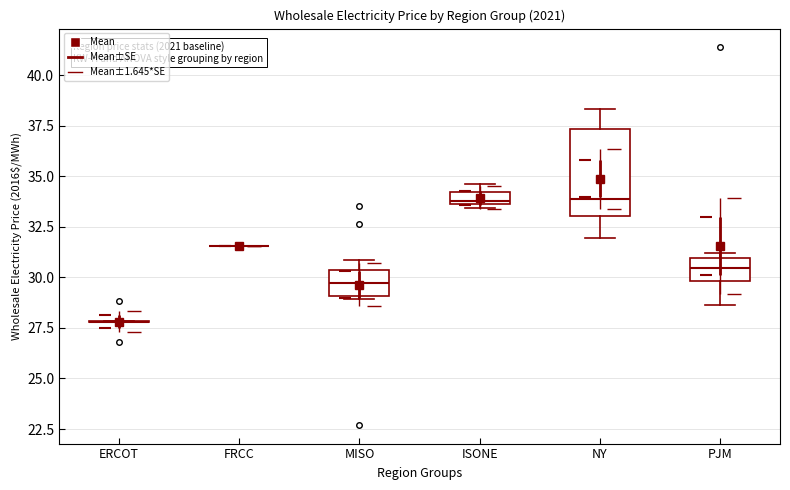

Which box is the tallest, from its lower edge to its upper edge?

NY